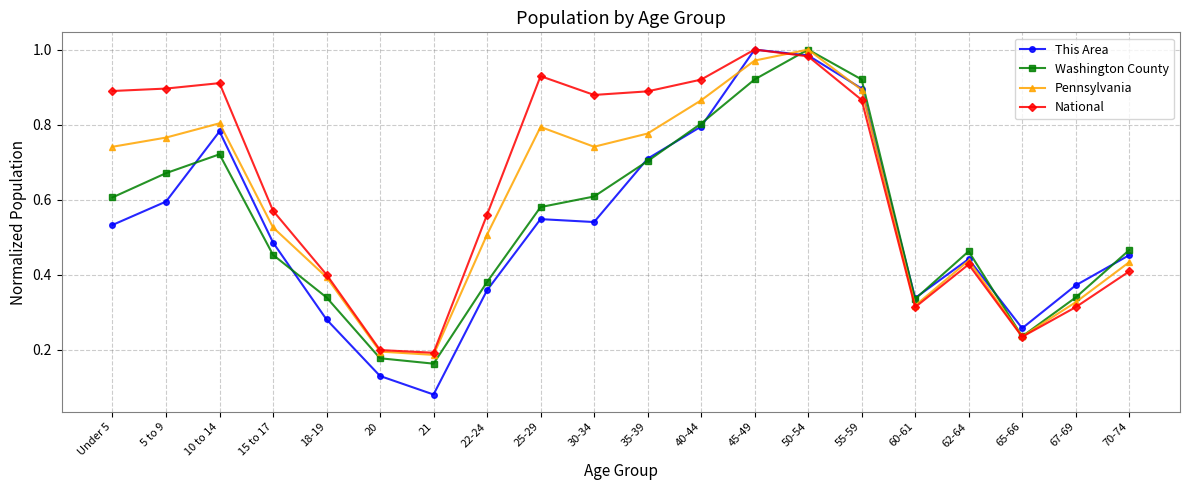

What is the label of the 18th point from the left?

65-66